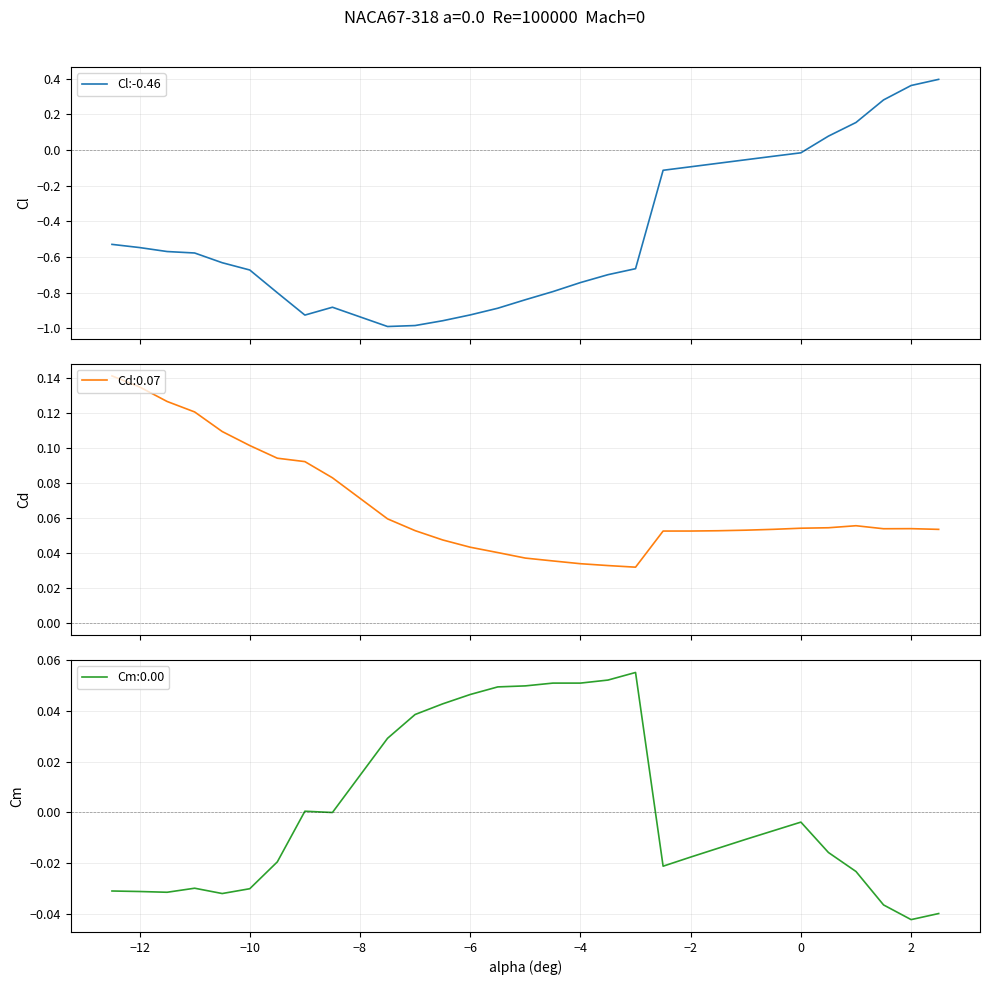

How many values are above zero?

5